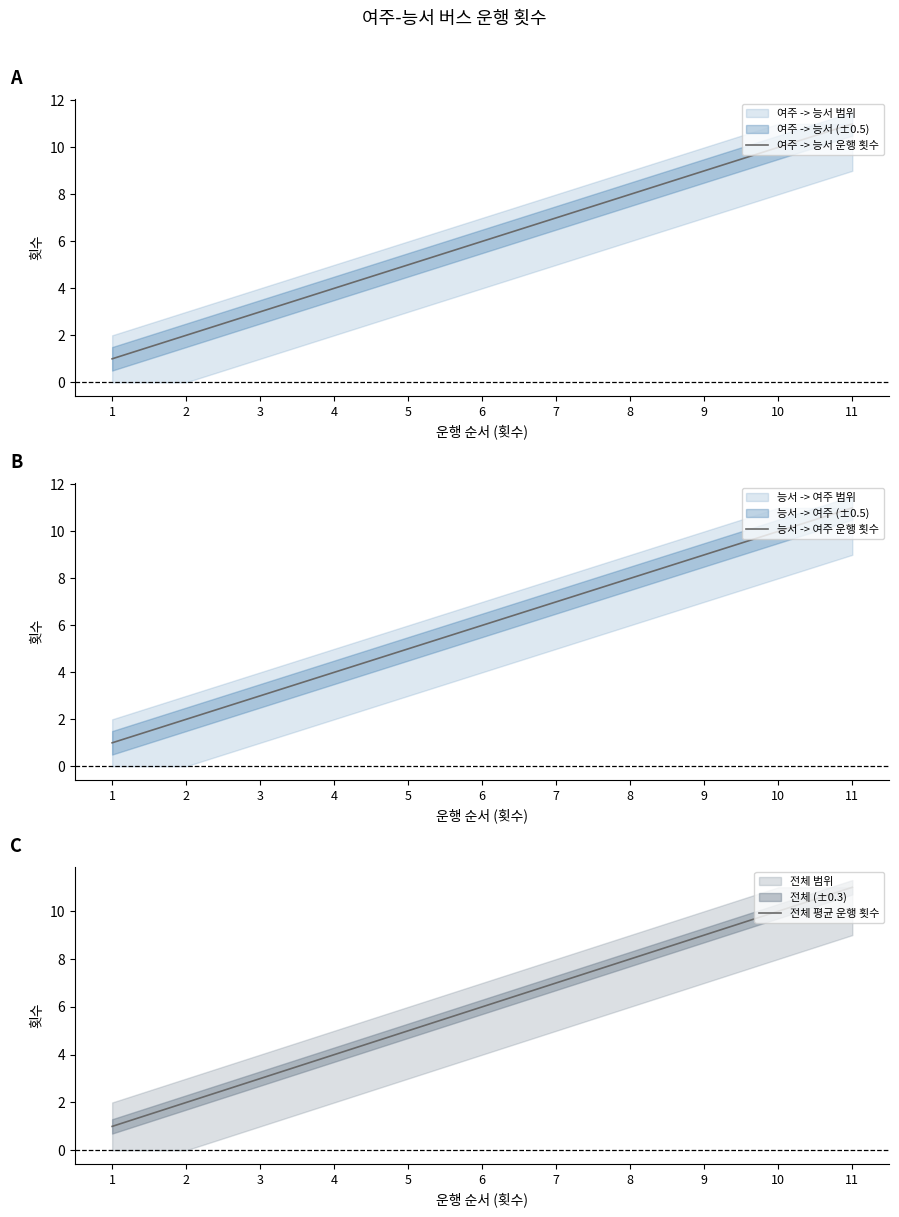

Is this an area chart (filled region under the line)?

No